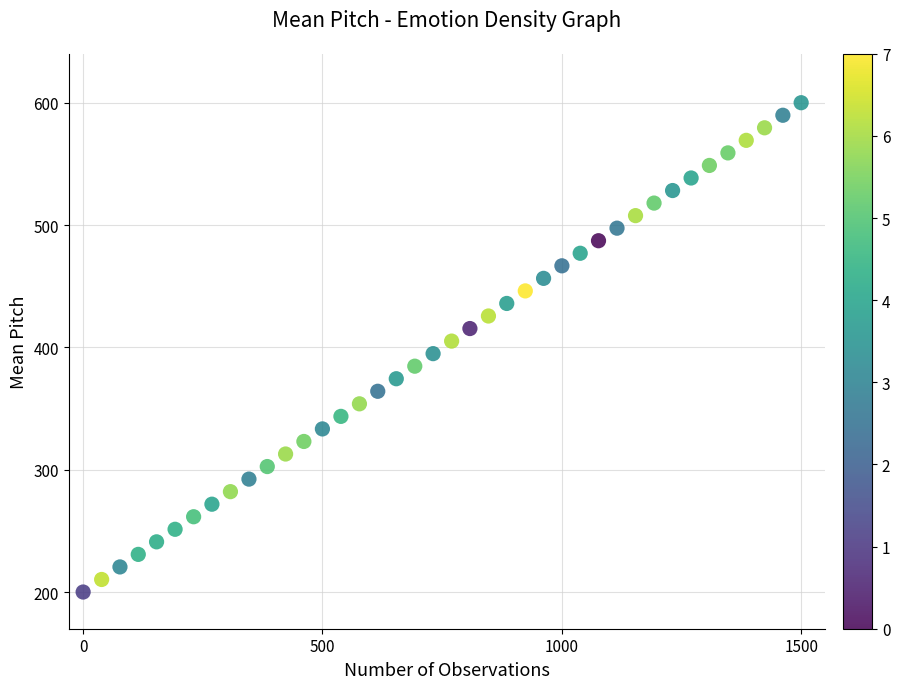

What is the range of Y values (max minus min)?

400.0